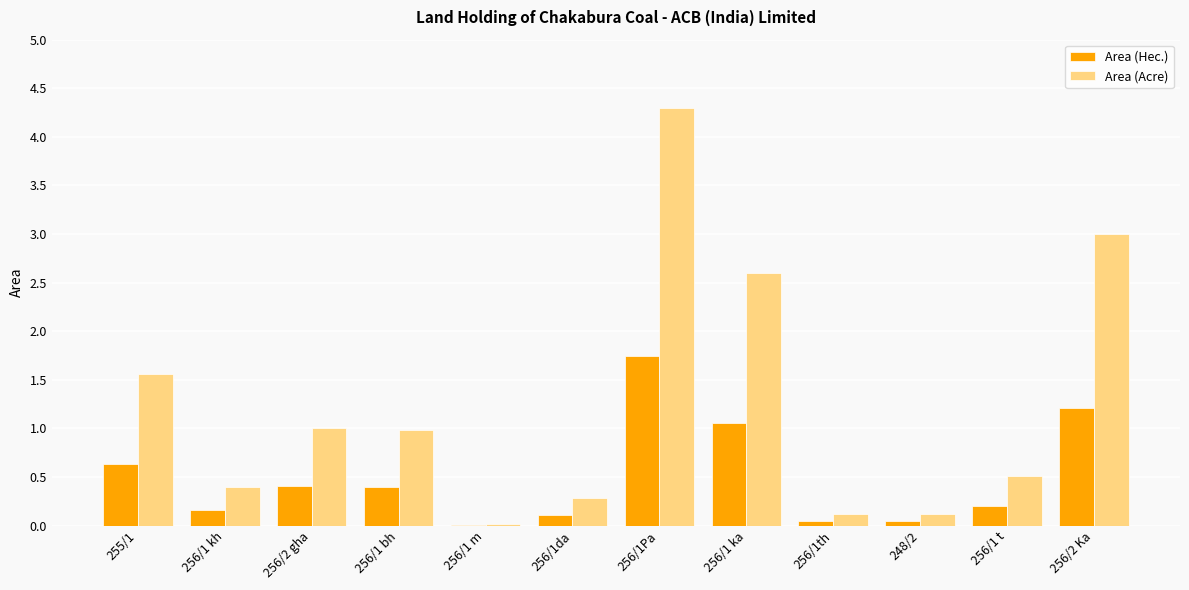

Are the bars grouped side by side (vs. stacked)?

Yes